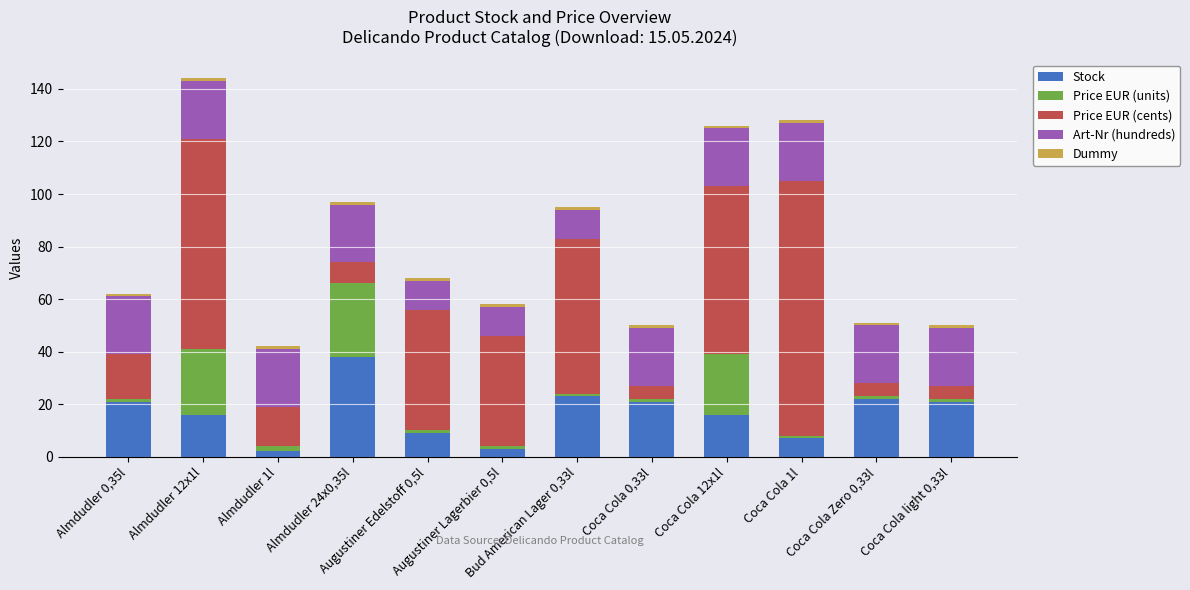

What is the difference between the second highest and minimum values in the Stock series?

21